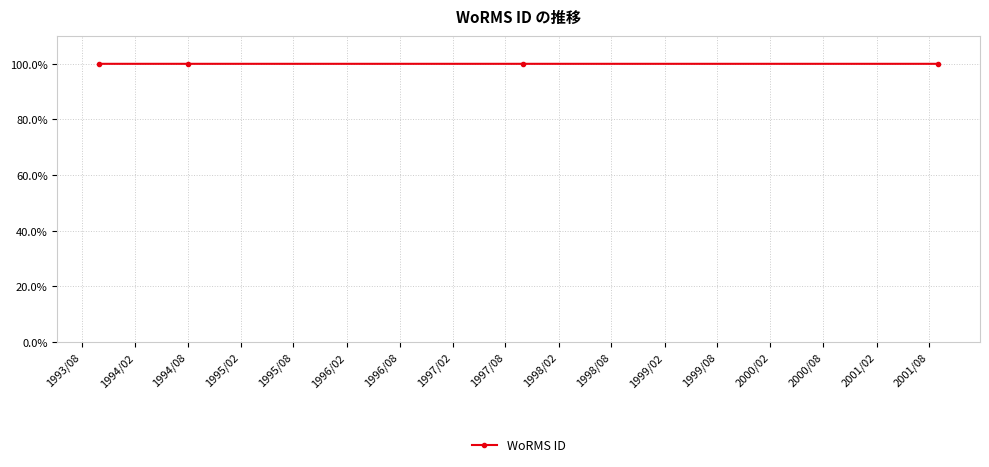

What is the average value?

100.0